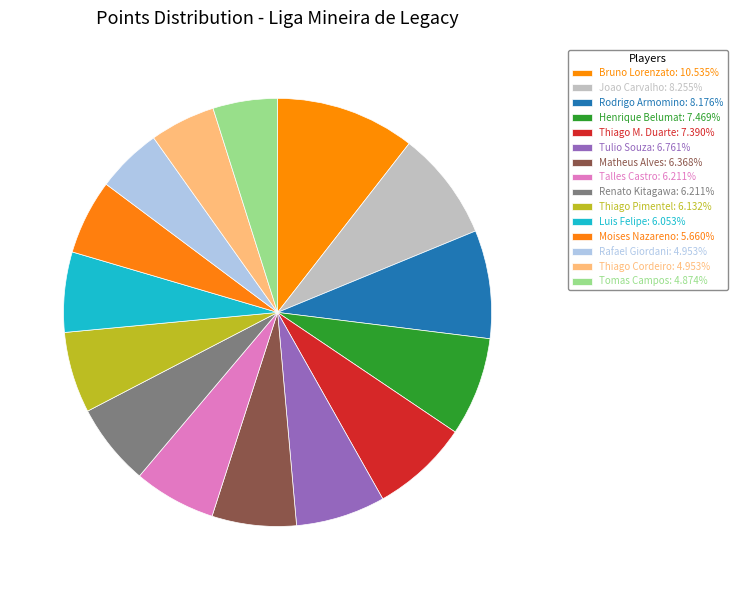

Is Rafael Giordani the majority of the pie?

No